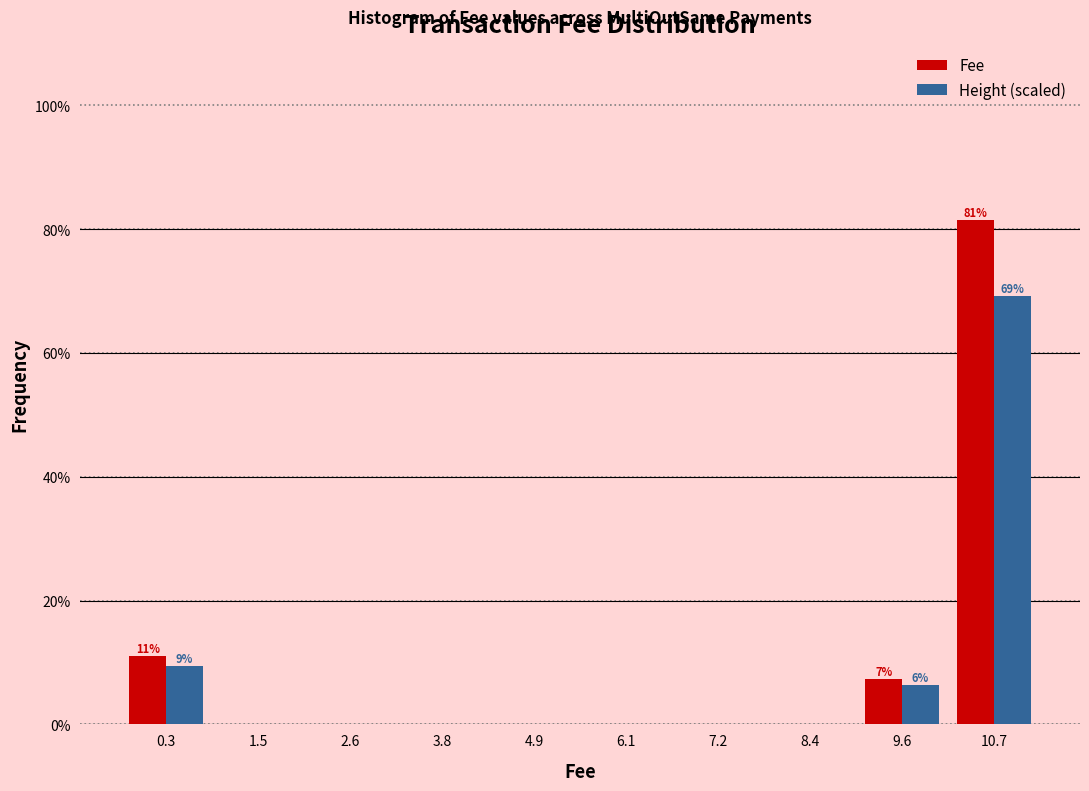

In the Height (scaled) series, which range on the x-axis has the tallest bar?

10.2 to 11.2